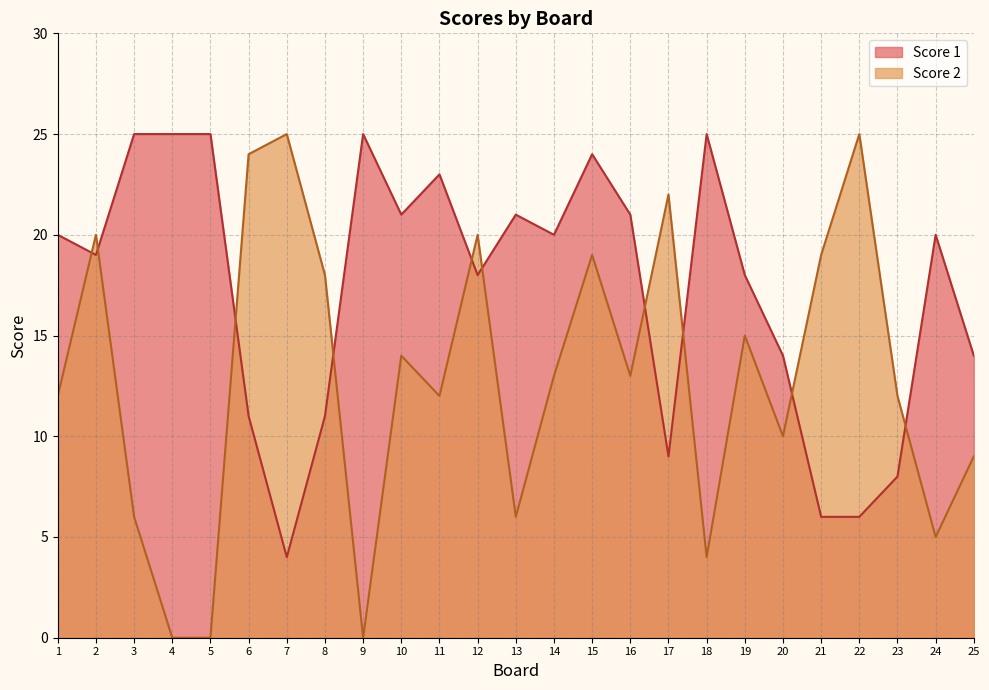

What is the highest value of the Score 1 series?

25